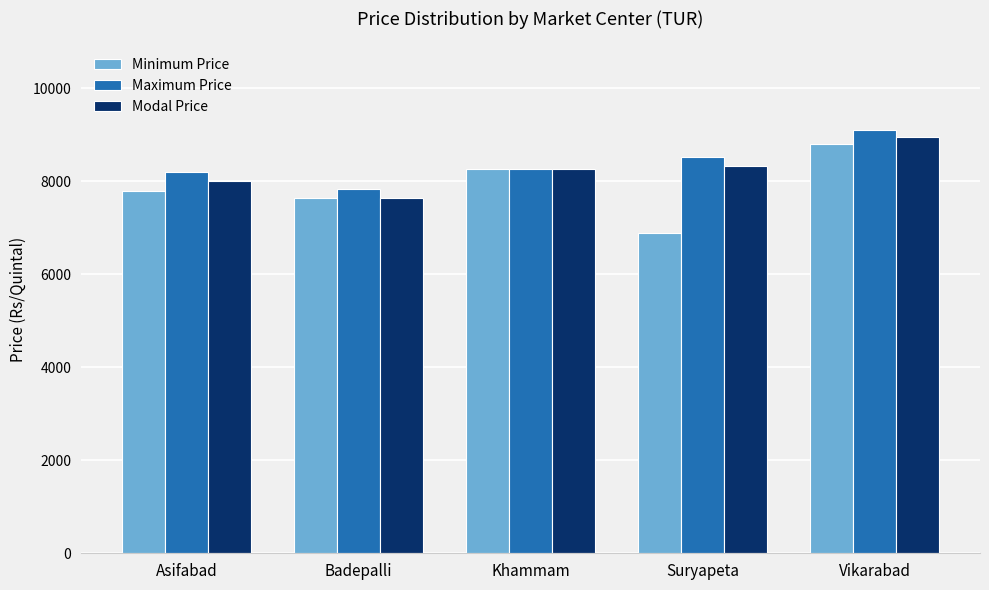

True or false: Minimum Price has a value of 12231 at Vikarabad.

False